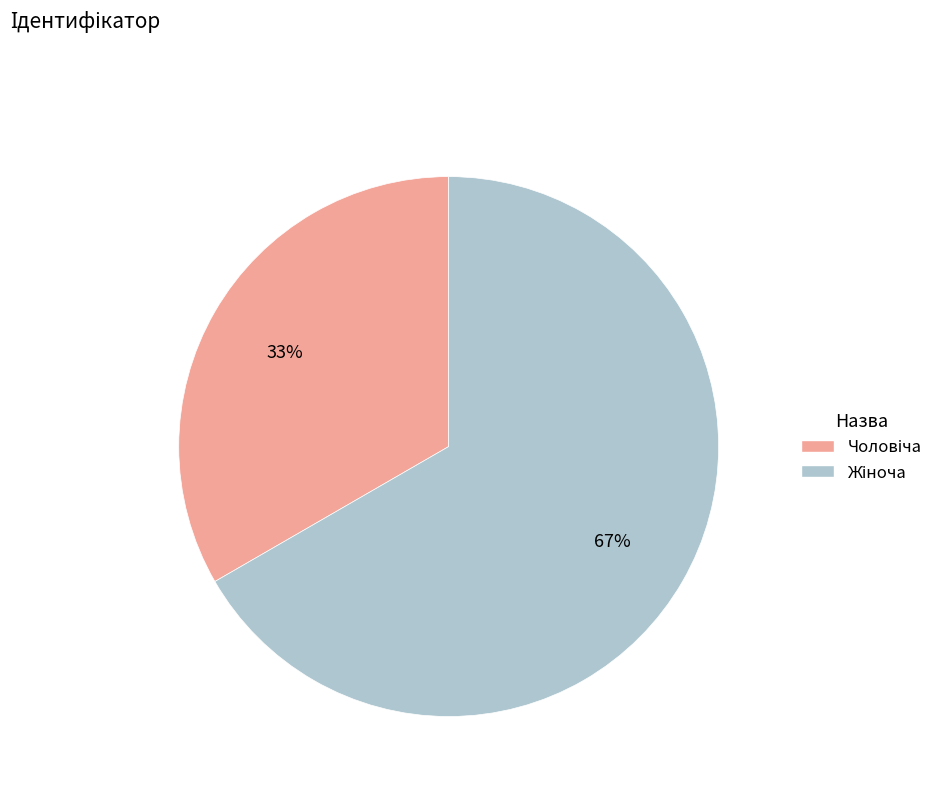

Is there a majority slice in this chart?

Yes